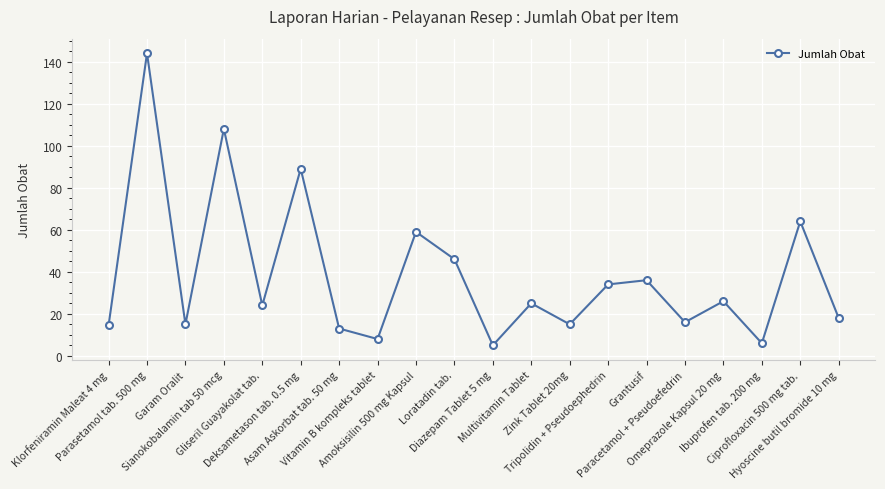

What is the difference between the maximum and second lowest values?

138.0